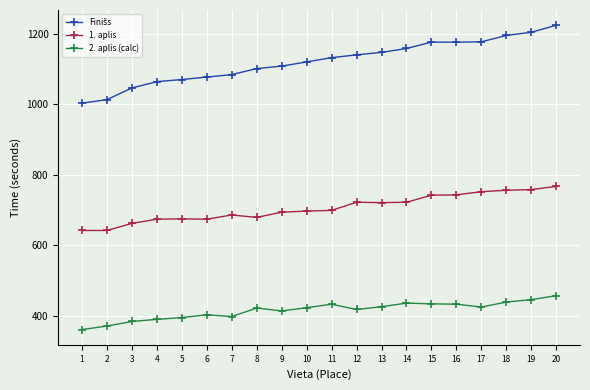

What is the sum of all 1. aplis values?

14107